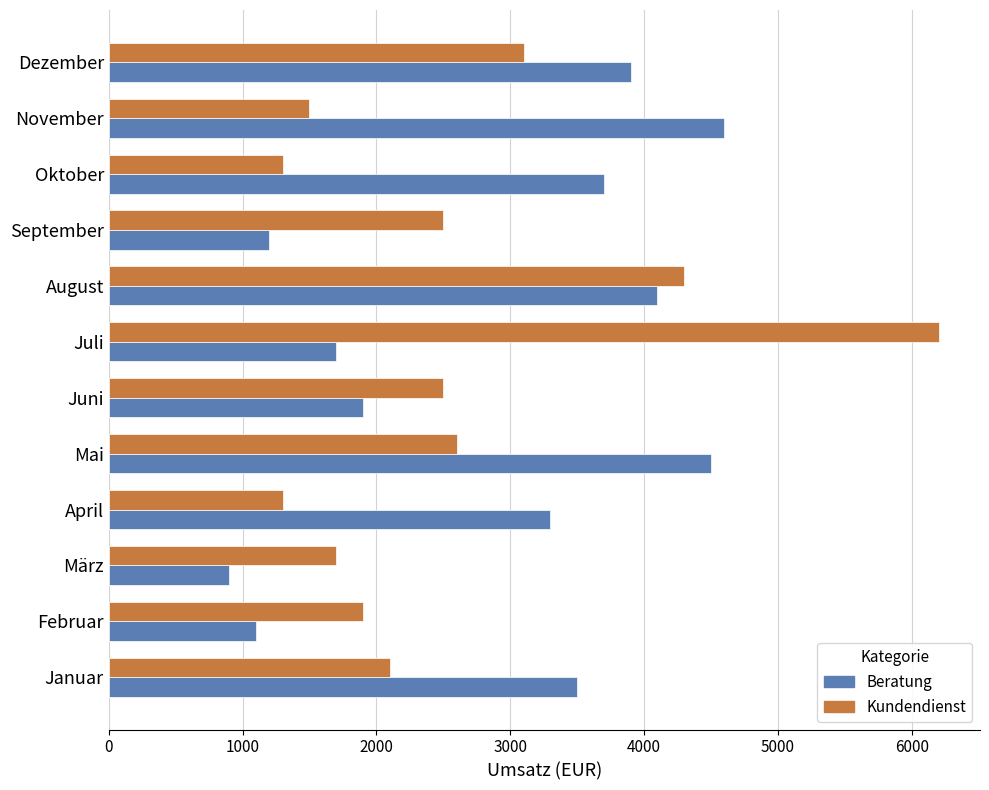

At which label is Kundendienst closest to 3750?

August